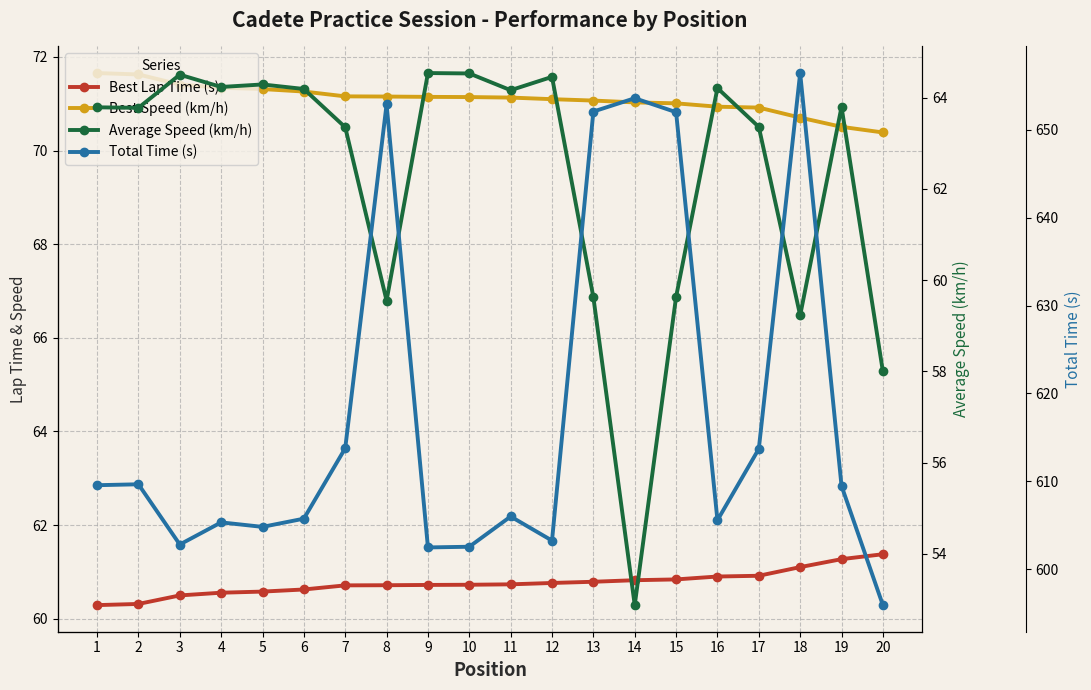

Reading left to right, extract all data points from this chart.

Best Lap Time (s): 60.3	60.3	60.5	60.6	60.6	60.6	60.7	60.7	60.7	60.7	60.7	60.8	60.8	60.8	60.8	60.9	60.9	61.1	61.3	61.4
Best Speed (km/h): 71.7	71.6	71.4	71.3	71.3	71.3	71.2	71.2	71.1	71.1	71.1	71.1	71.1	71.0	71.0	70.9	70.9	70.7	70.5	70.4
Average Speed (km/h): 63.8	63.8	64.5	64.2	64.3	64.2	63.3	59.5	64.5	64.5	64.2	64.5	59.6	52.9	59.6	64.2	63.4	59.2	63.8	58.0
Total Time (s): 609.5	609.6	602.8	605.3	604.8	605.7	613.8	652.9	602.5	602.5	606.0	603.2	652.1	653.6	652.0	605.6	613.7	656.5	609.5	595.9